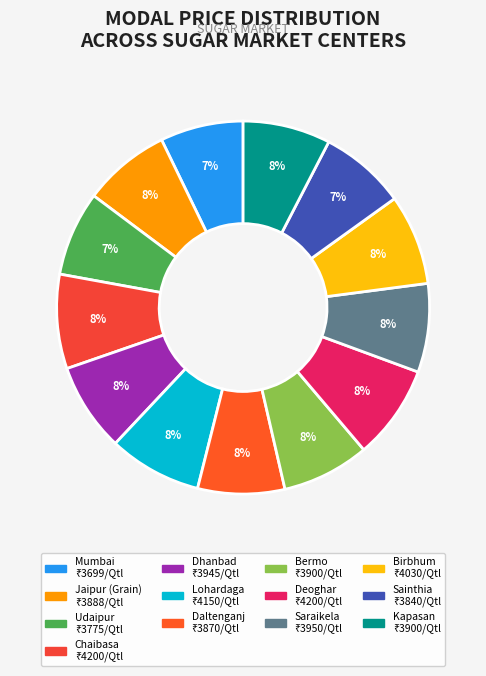

Does any single category account for the majority?

No